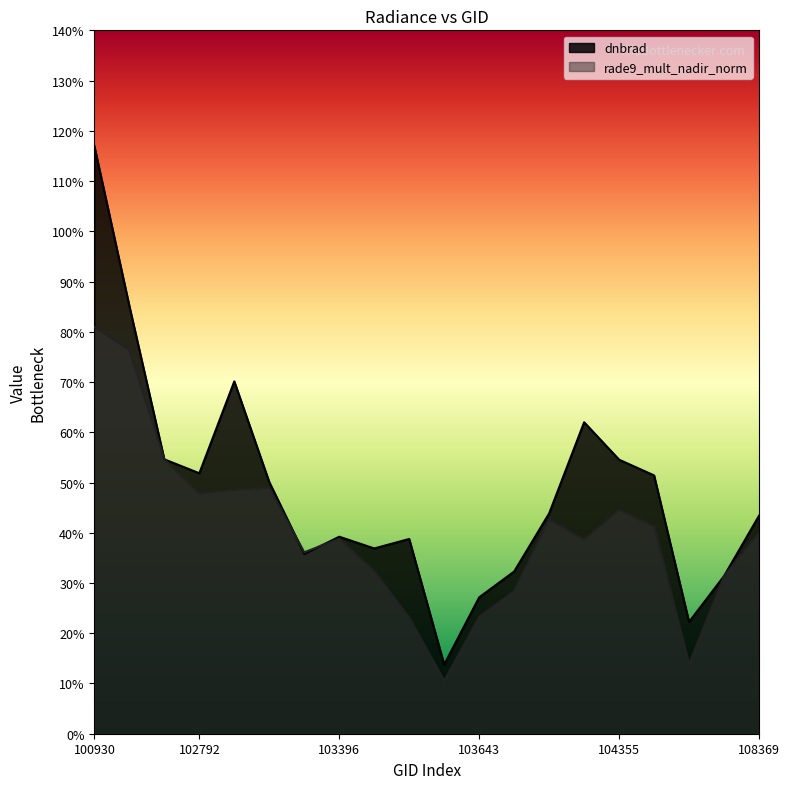

True or false: dnbrad and rade9_mult_nadir_norm intersect in this chart.

True